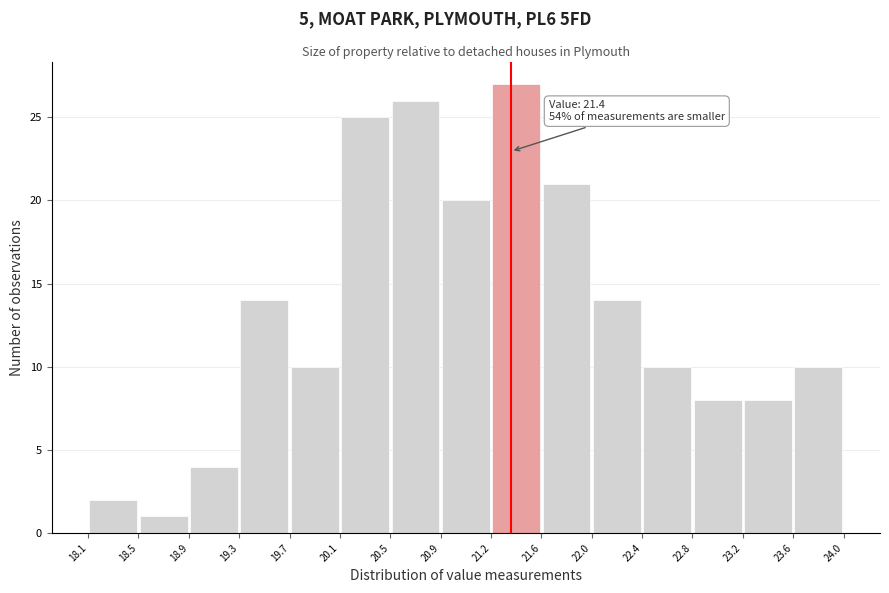

Which range on the x-axis has the tallest bar?

21.2 to 21.6